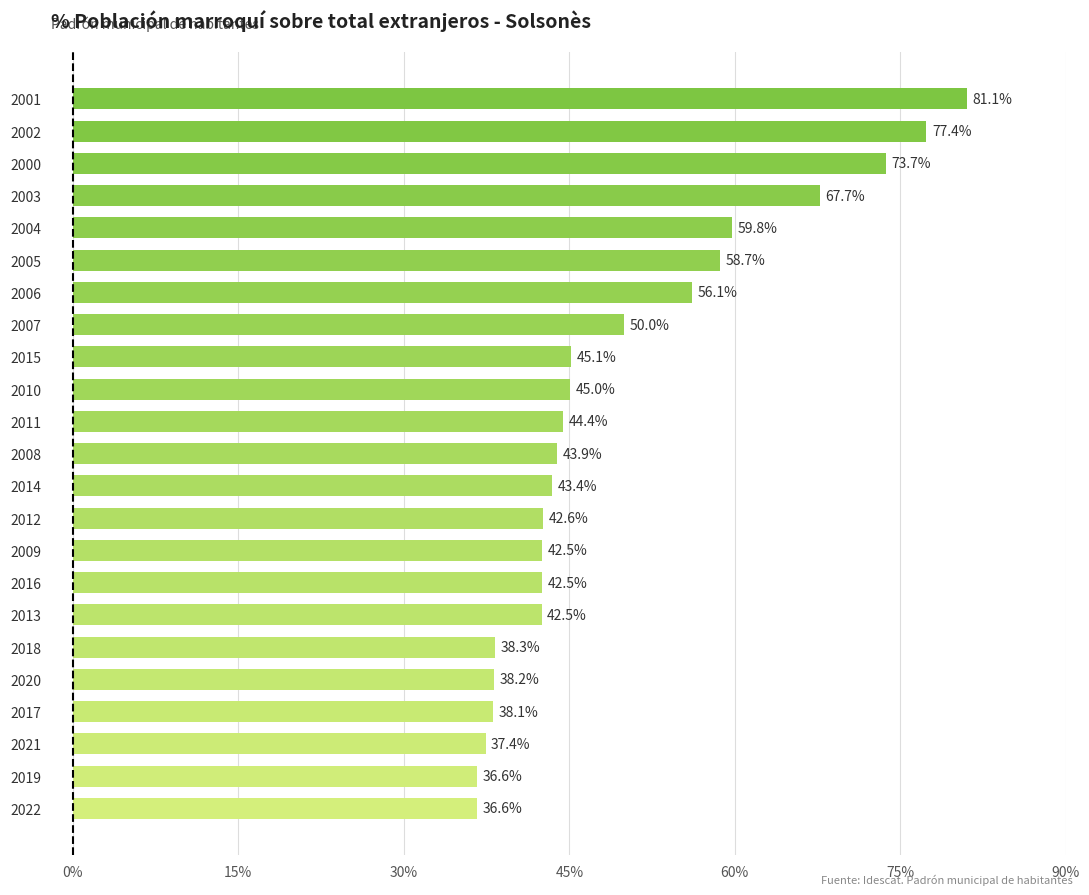

Which label corresponds to the largest value in the chart?

2001